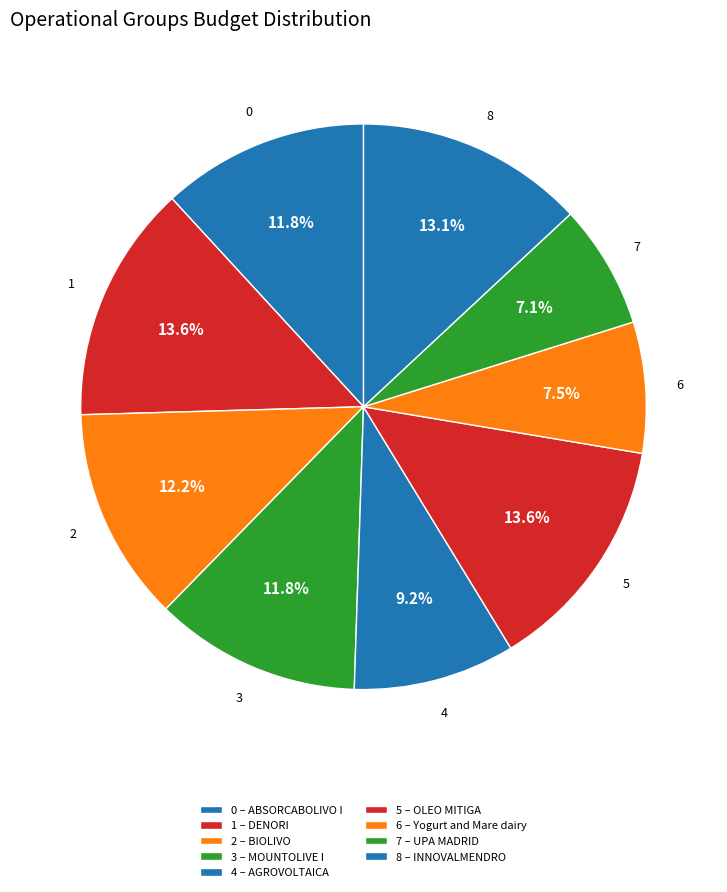

How many segments does this pie chart have?

9